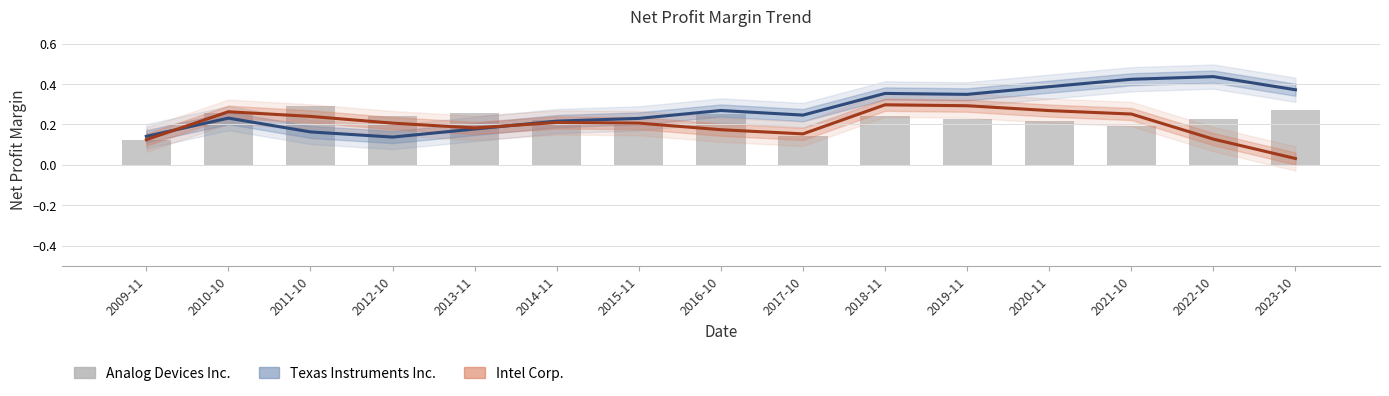

At which category is the sum across all series the highest?

2018-11